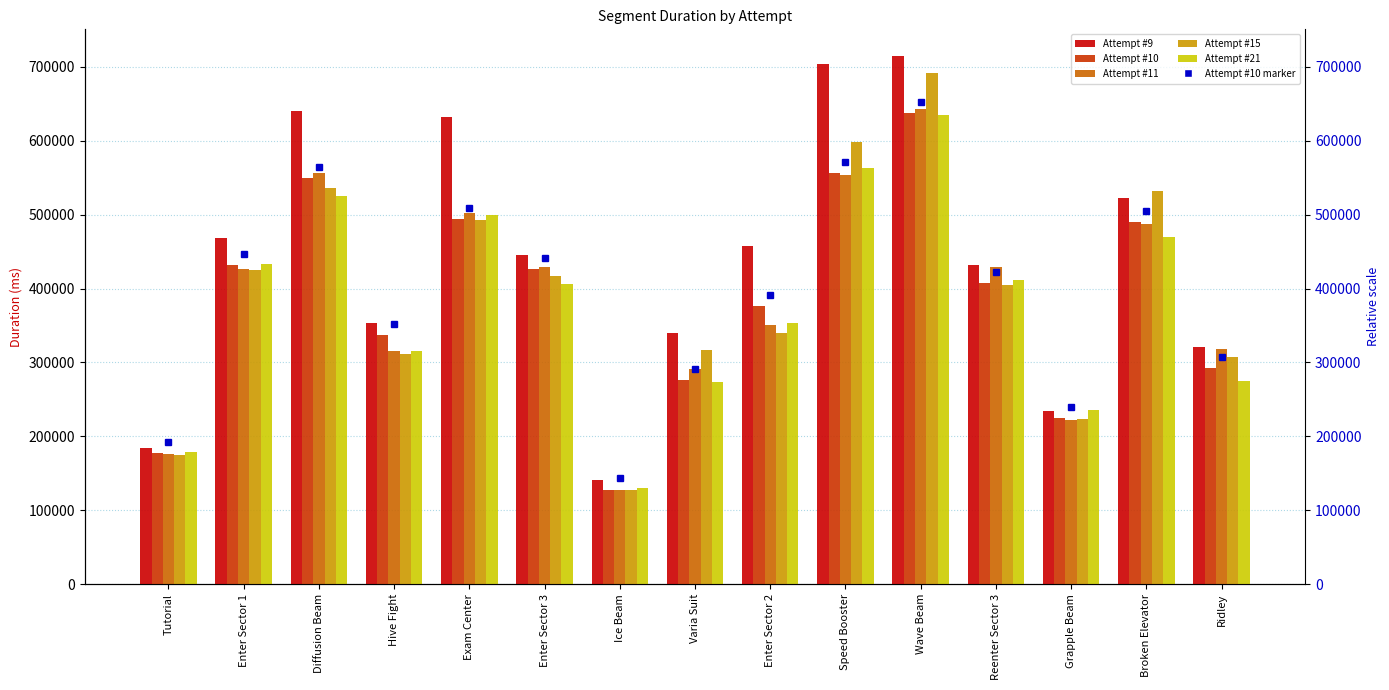

How many groups of bars are there?

15